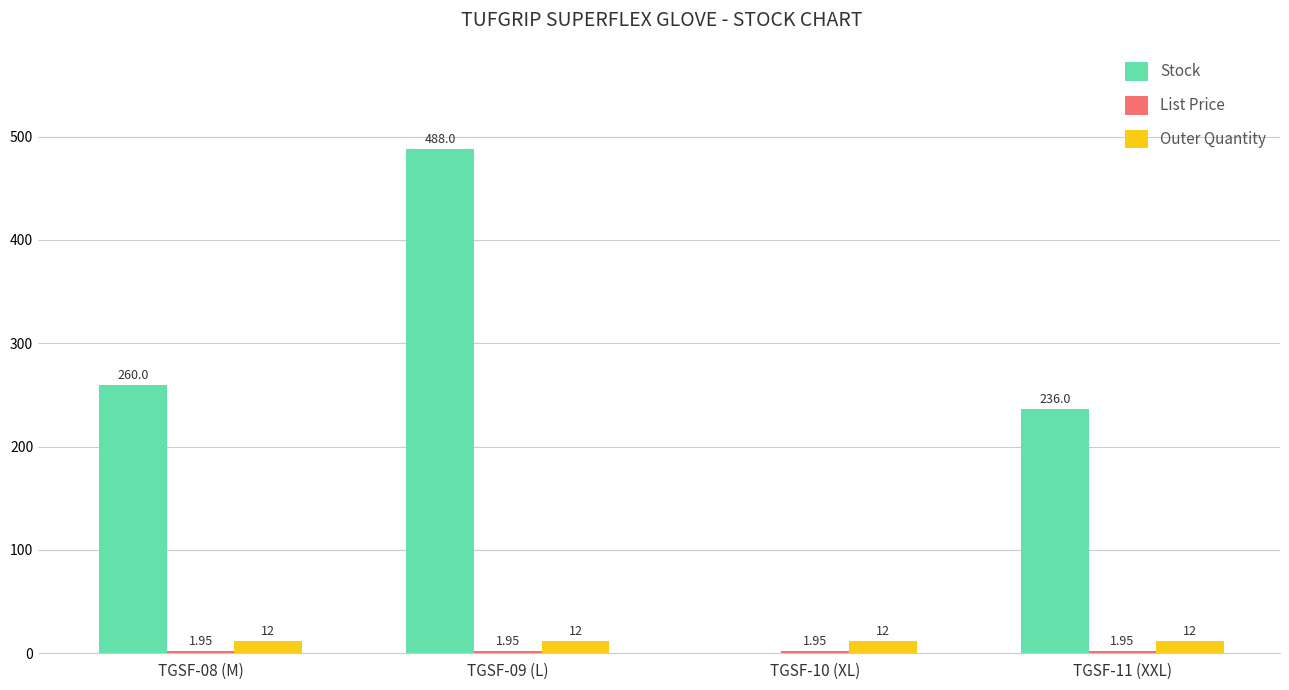

What is the sum of all Outer Quantity values?

48.0